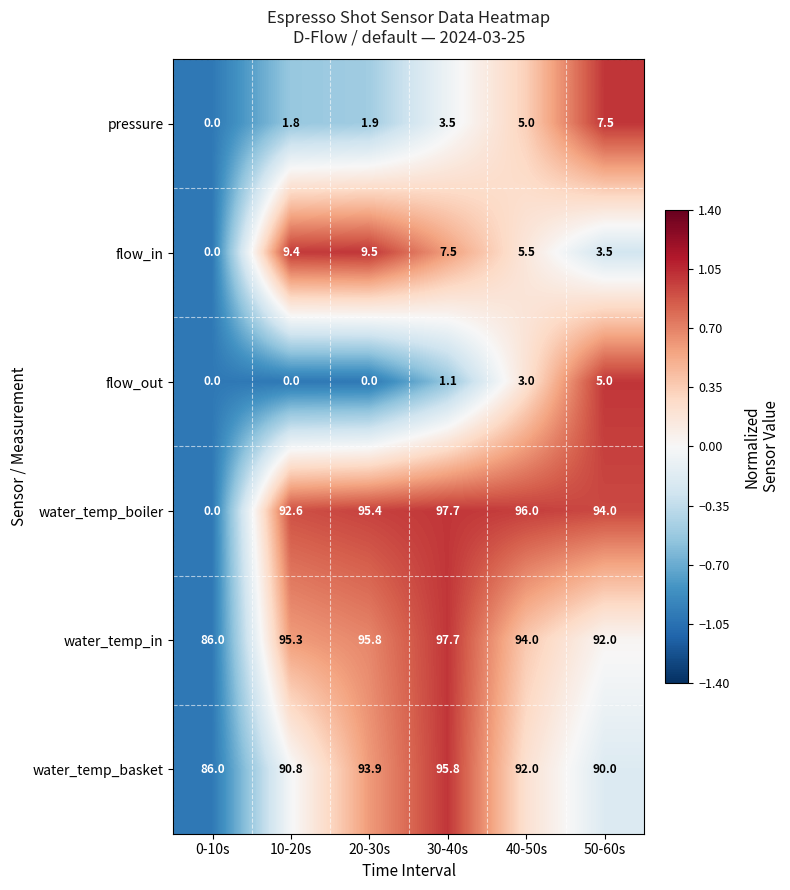

Which series has the largest total across all categories?

water_temp_in